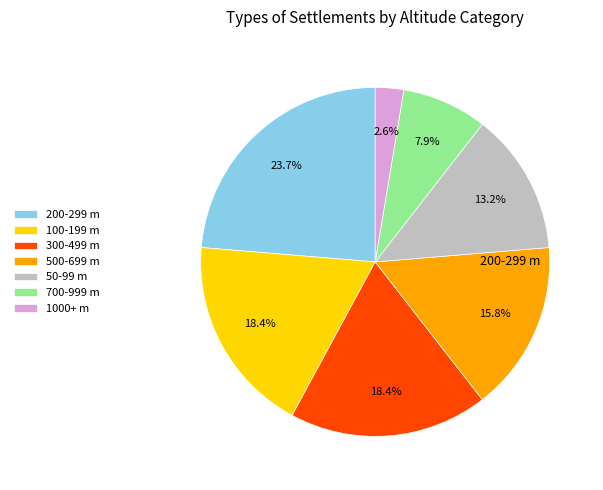

How much of the chart is everything except 200-299 m?

76.3%